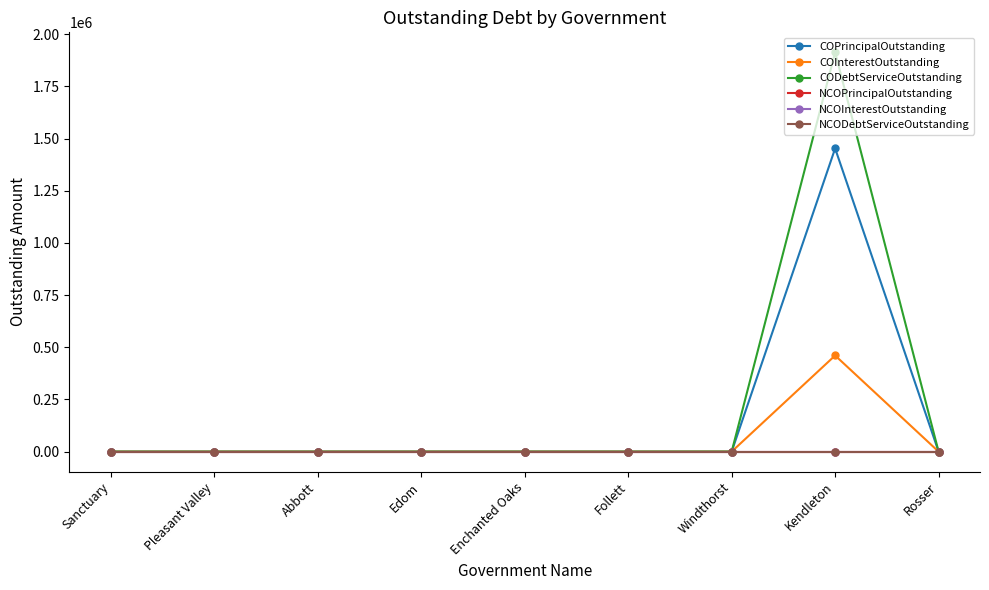

Which label corresponds to the smallest value in the chart?

Sanctuary